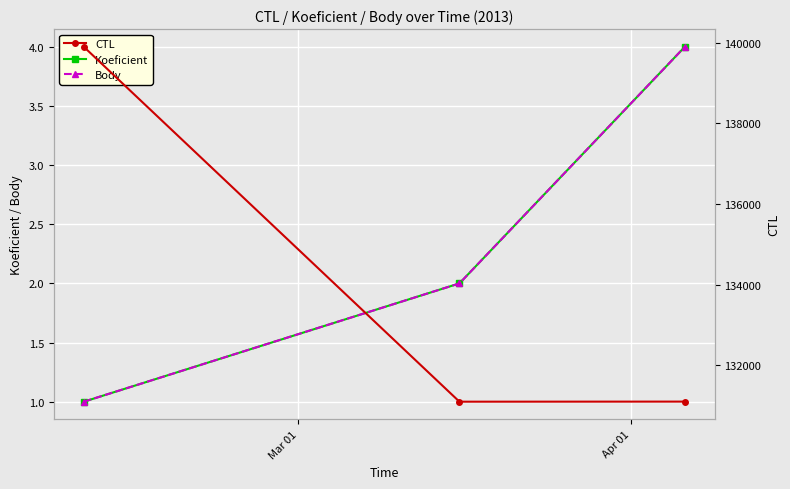

Which series changed the most between Mar 01 and Apr 01?

CTL